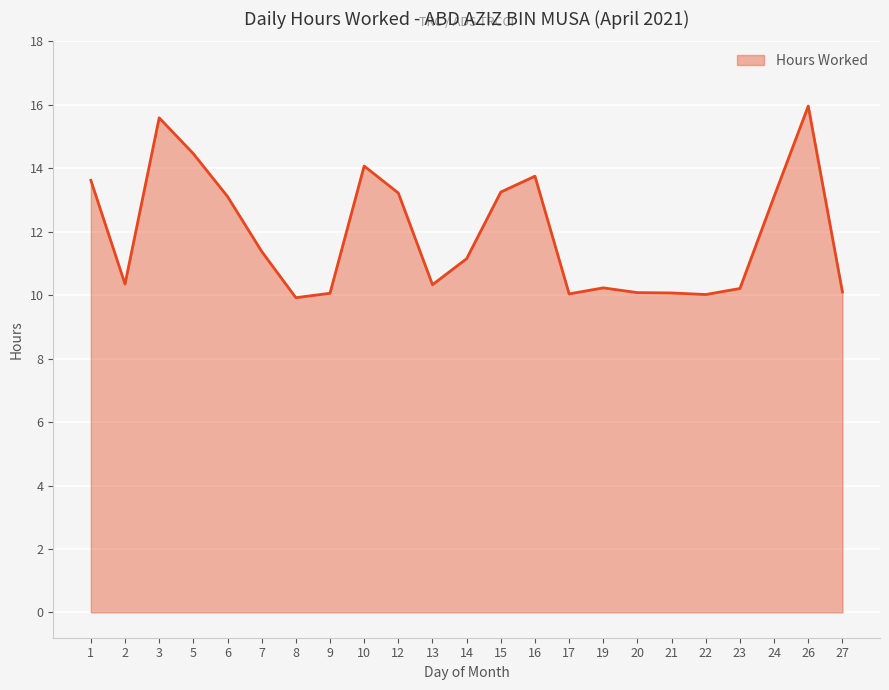

How many lines are shown in the chart?

1